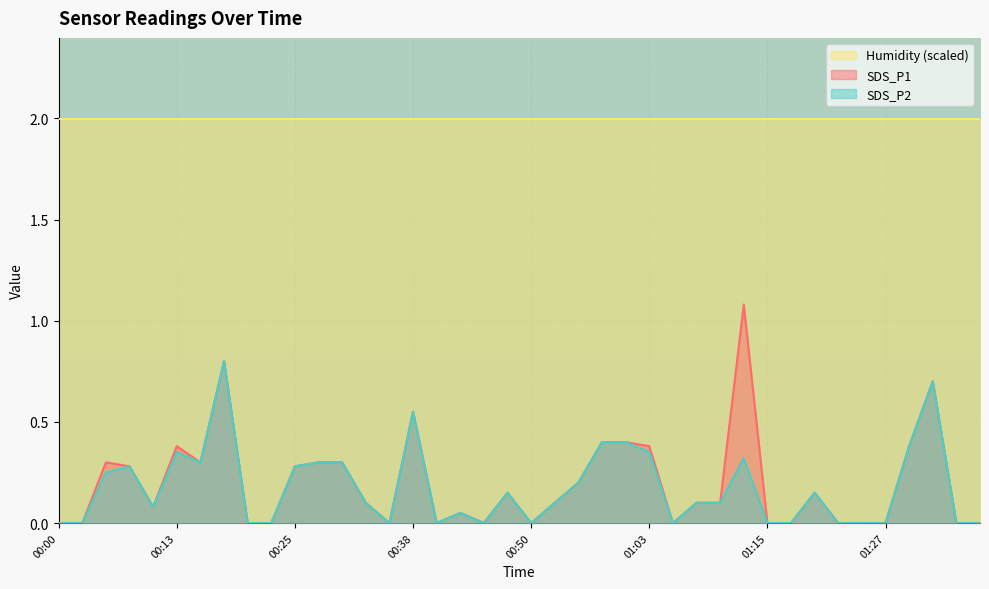

True or false: SDS_P2 and SDS_P1 intersect in this chart.

False